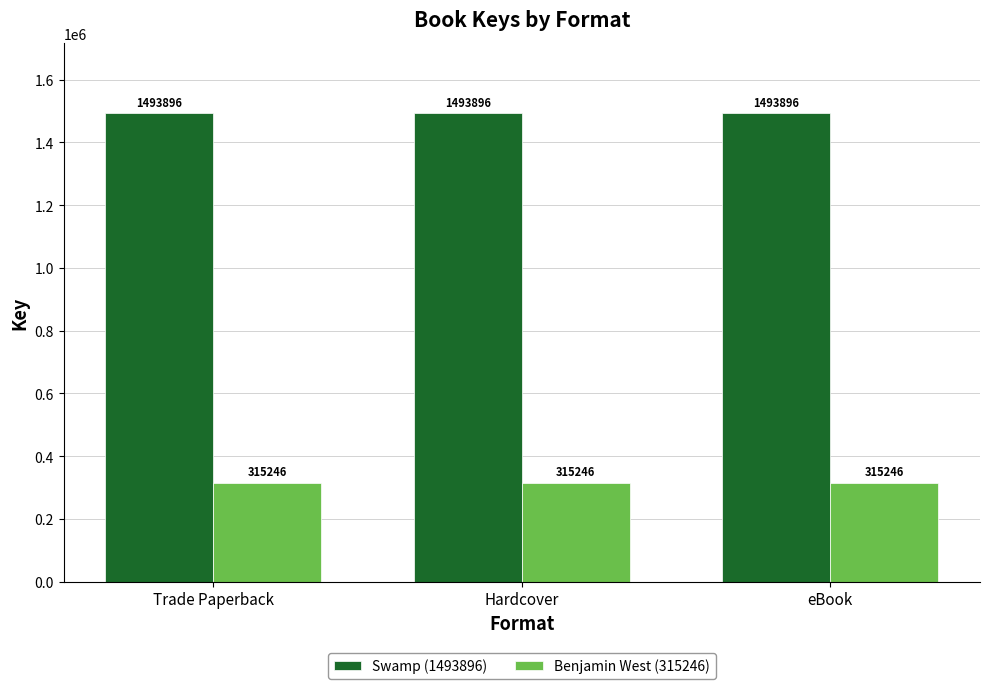

List the series in order of their peak value, highest first.

Swamp (1493896), Benjamin West (315246)